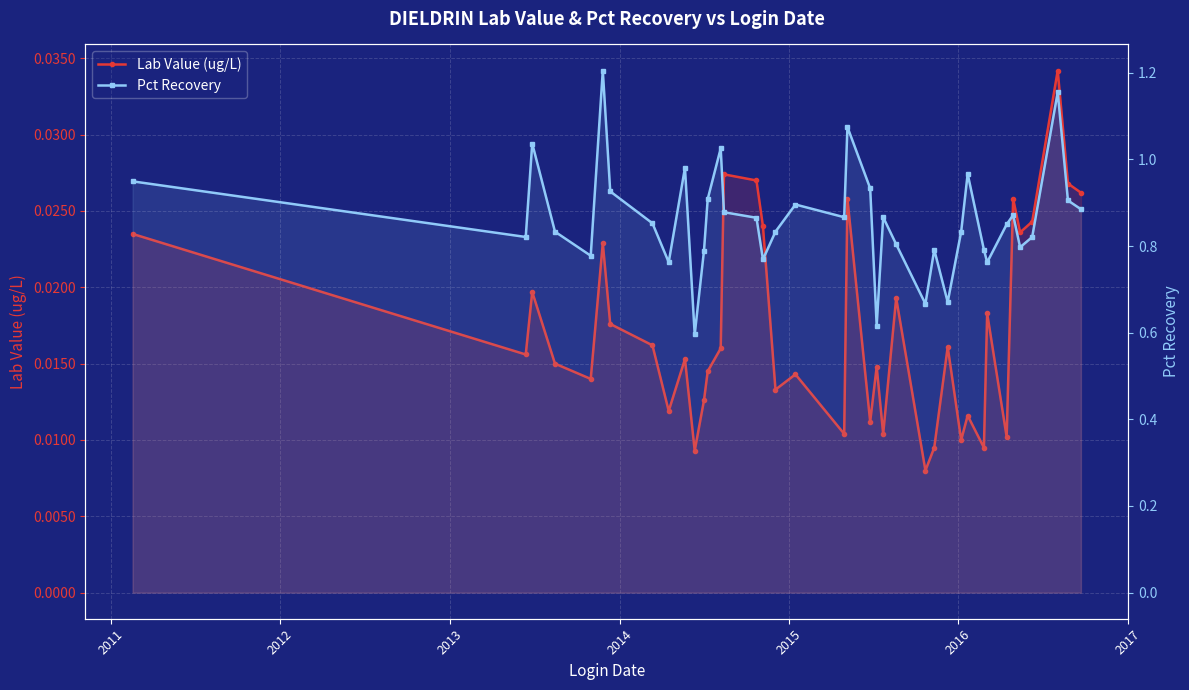

How many distinct data groups are displayed?

2